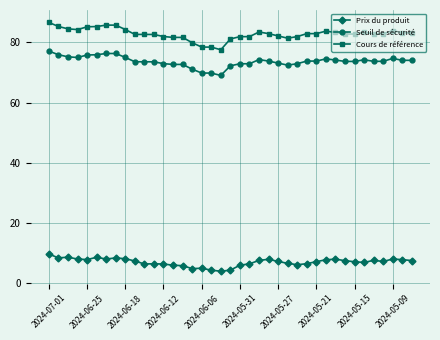

What is the difference between the maximum and minimum values in the Cours de référence series?

9.1